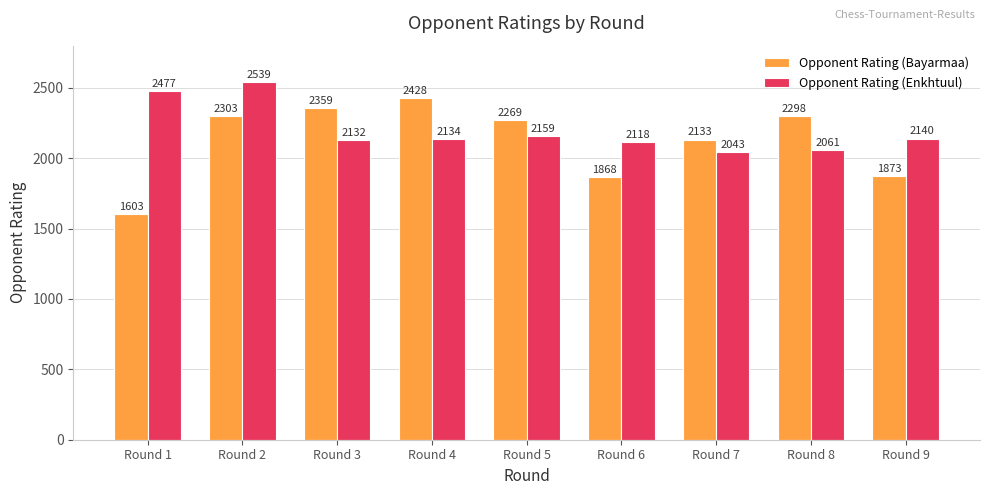

At which label is Opponent Rating (Enkhtuul) closest to 2291?

Round 5